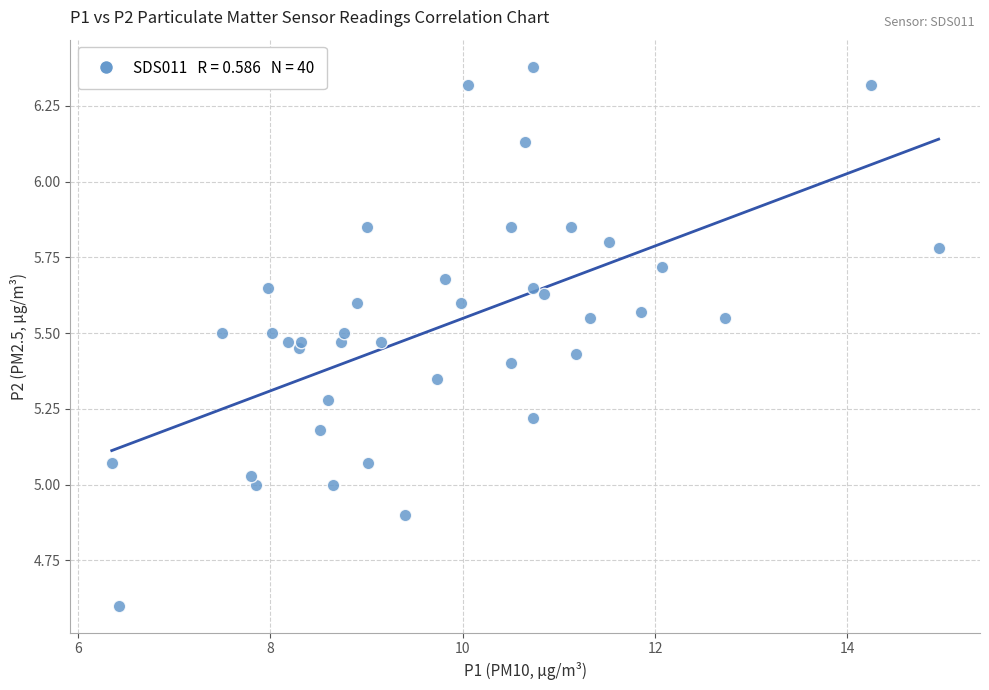

What is the range of X values (max minus min)?

8.6